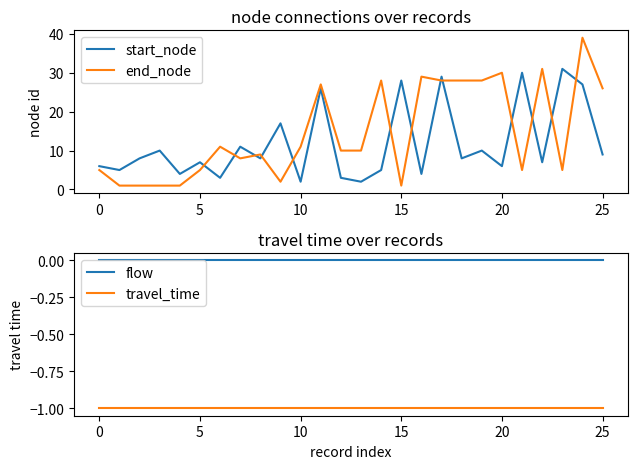

At which category is the sum across all series the highest?

24